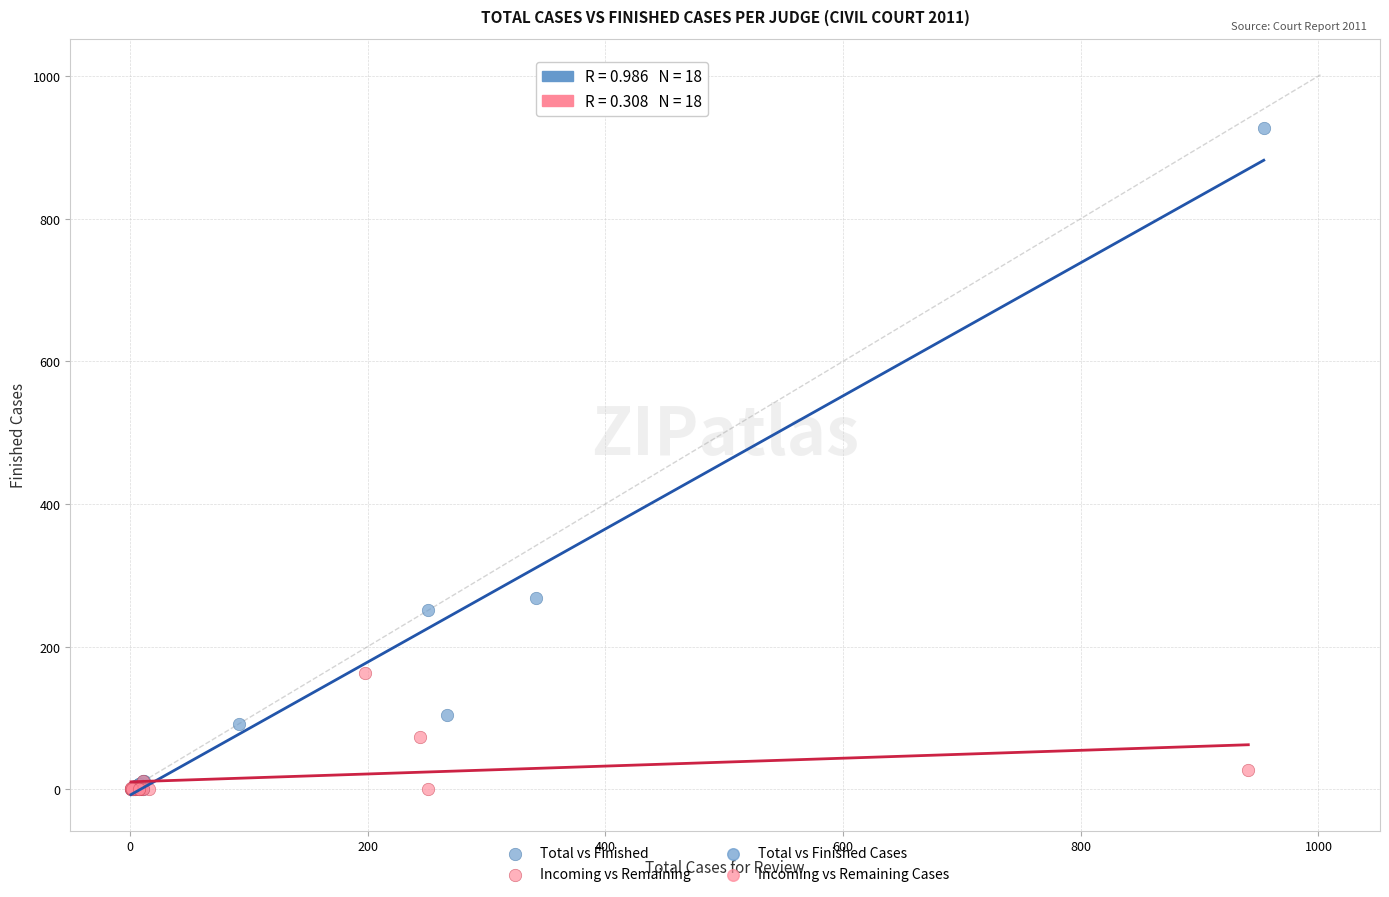

Which series has the widest spread of Y values?

Total vs Finished